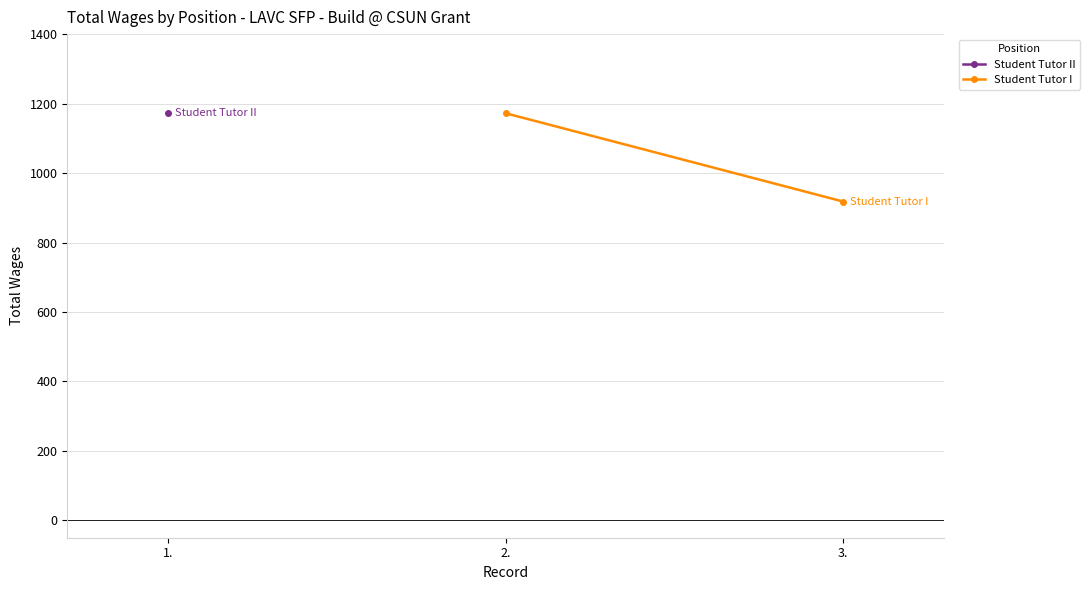

Which has a higher value, 3. or 2.?

2.